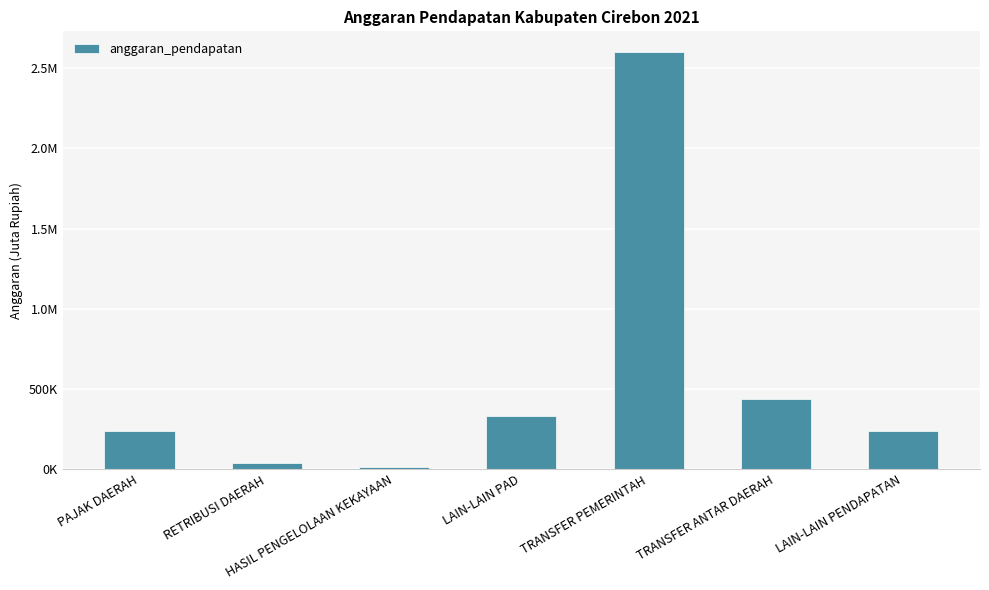

Are the bars horizontal?

No